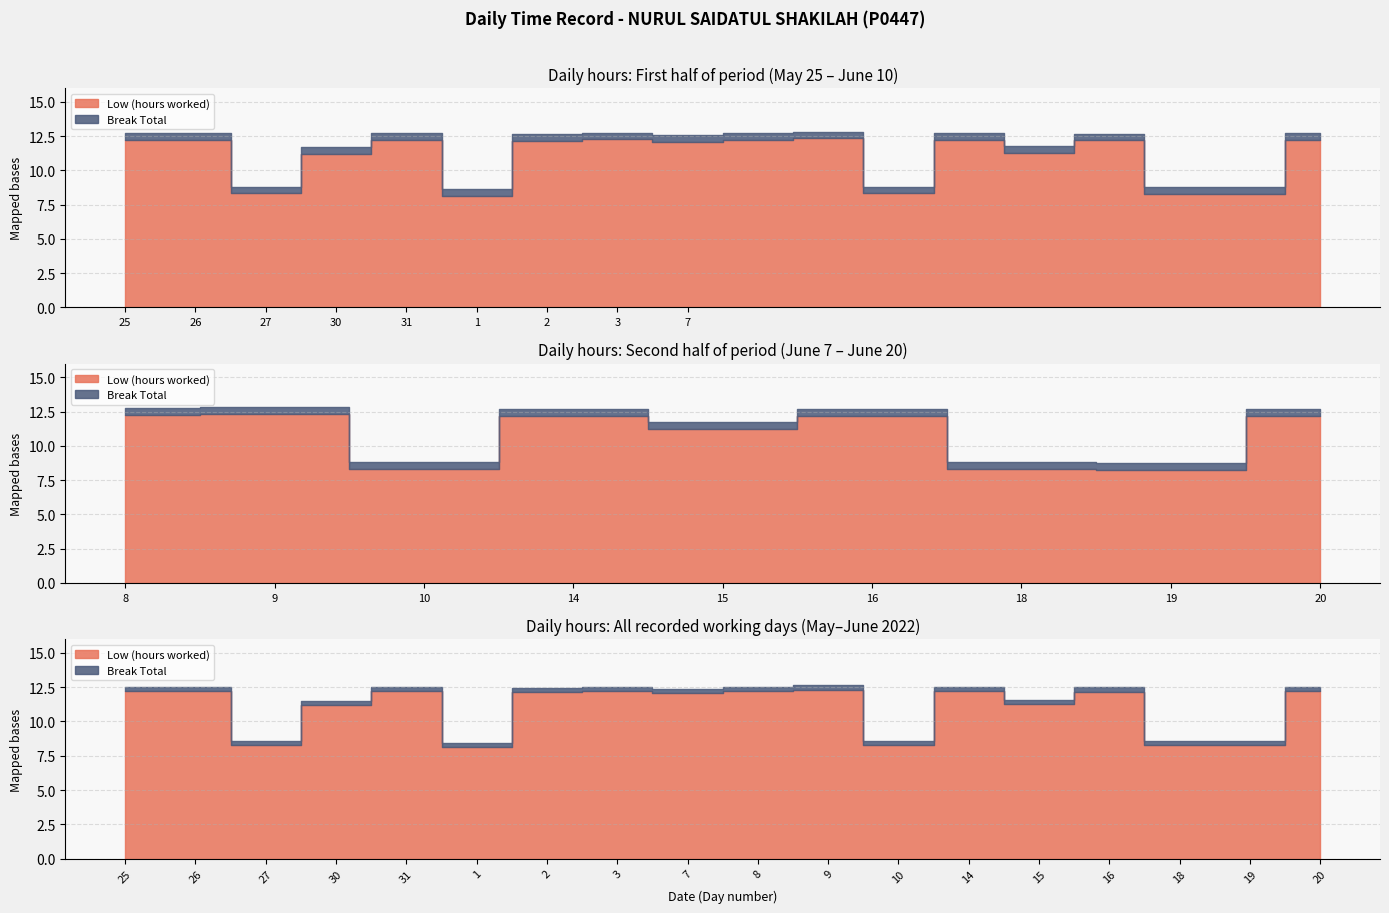

How many lines are shown in the chart?

2